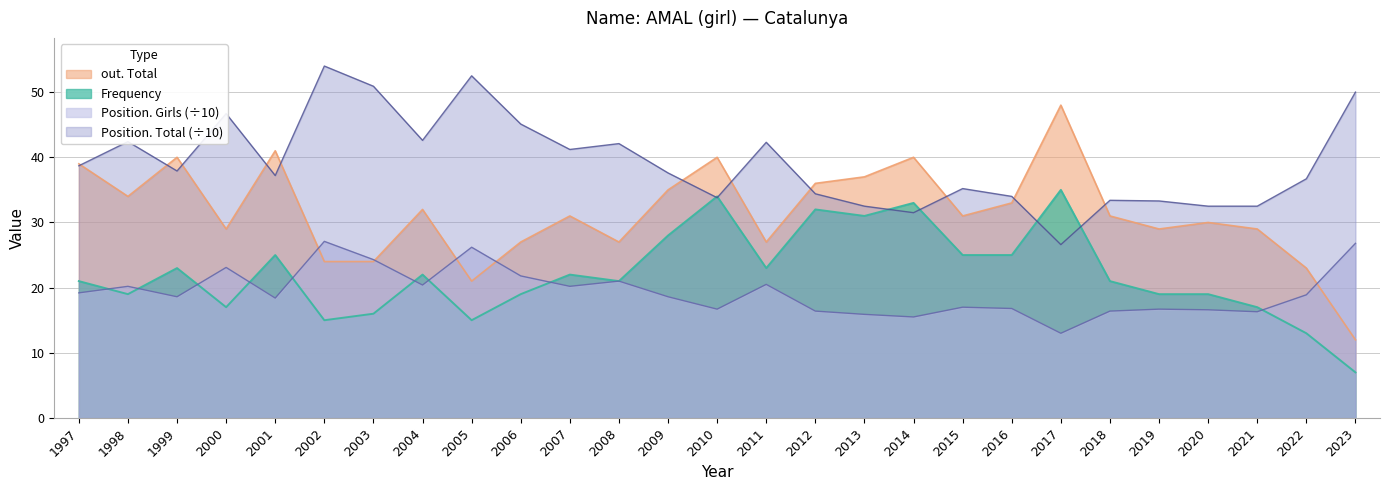

True or false: out. Total has a value of 23.0 at 2022.

True